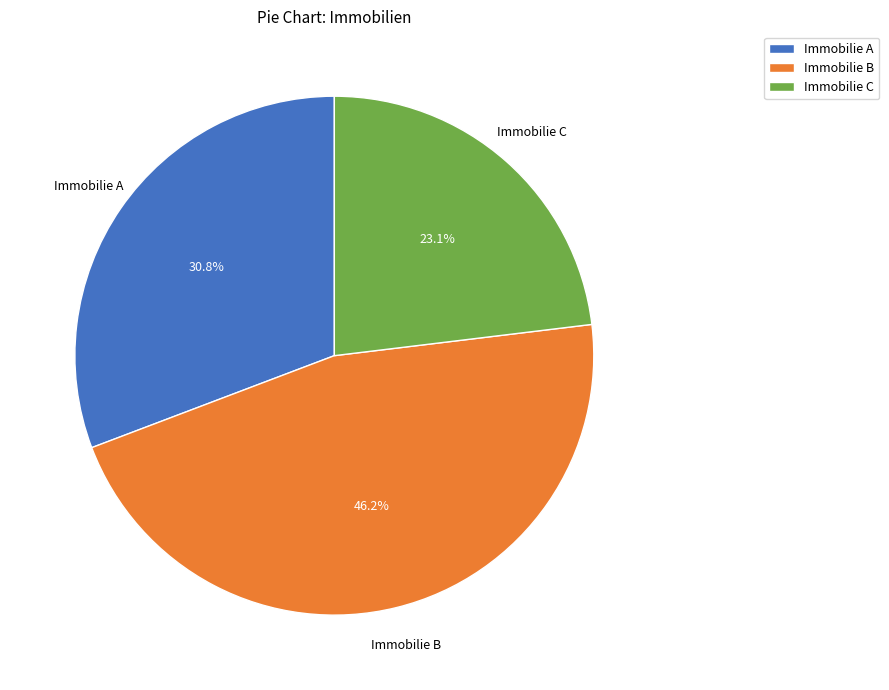

How many slices are in this pie chart?

3